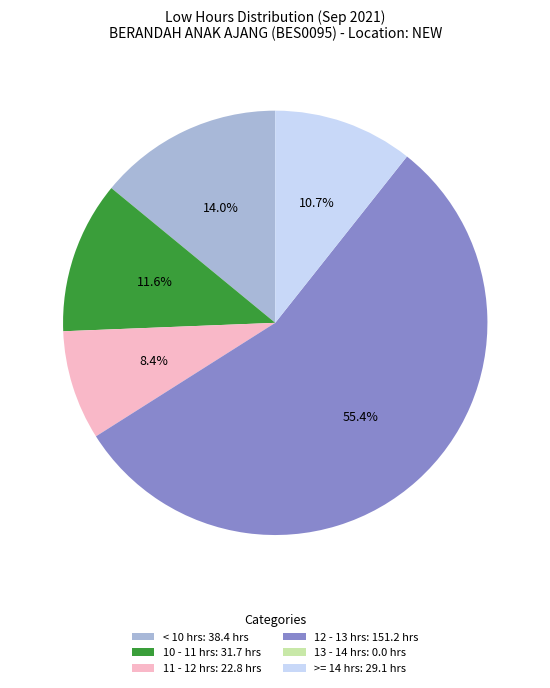

Does 11 - 12 hrs: 22.8 hrs account for over 50% of the chart?

No